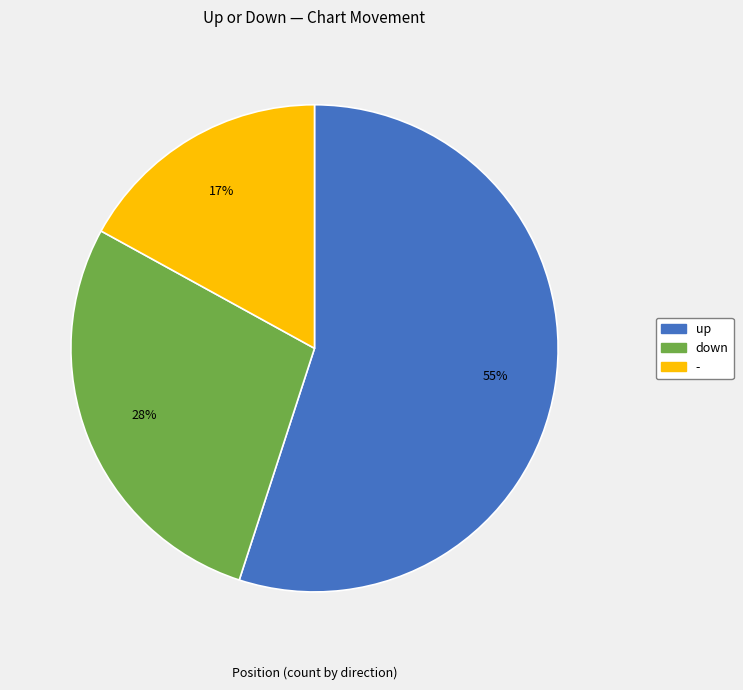

Which has a higher value, up or down?

up